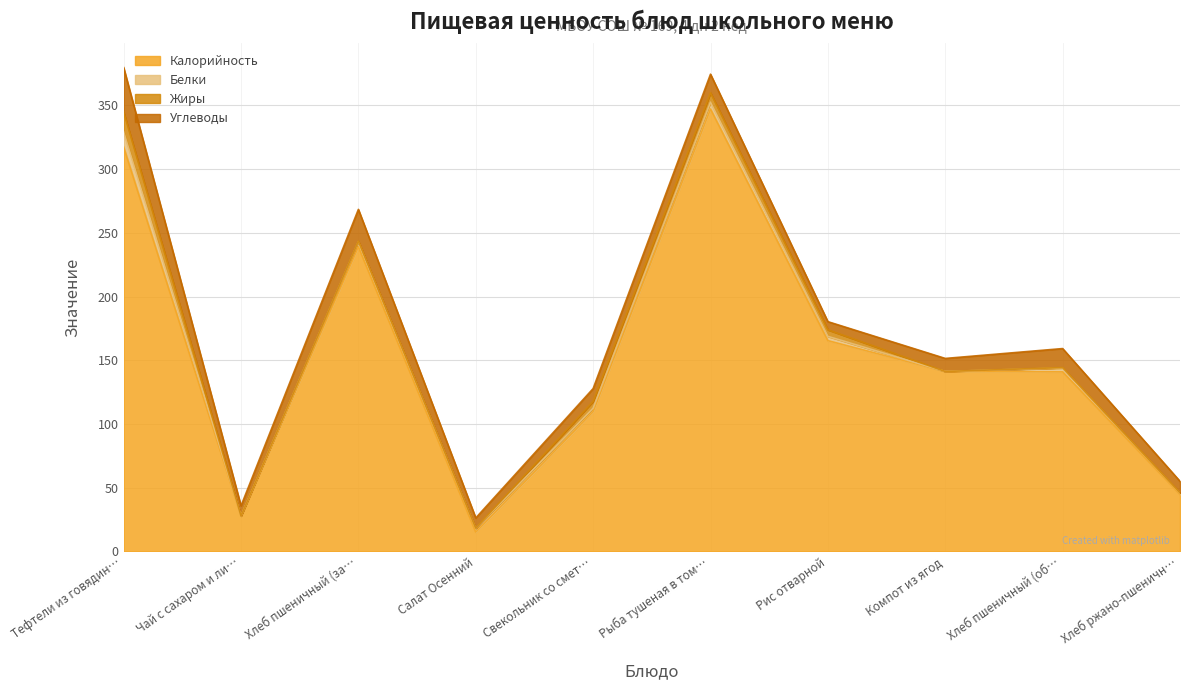

How many times do Жиры and Белки cross each other?

1